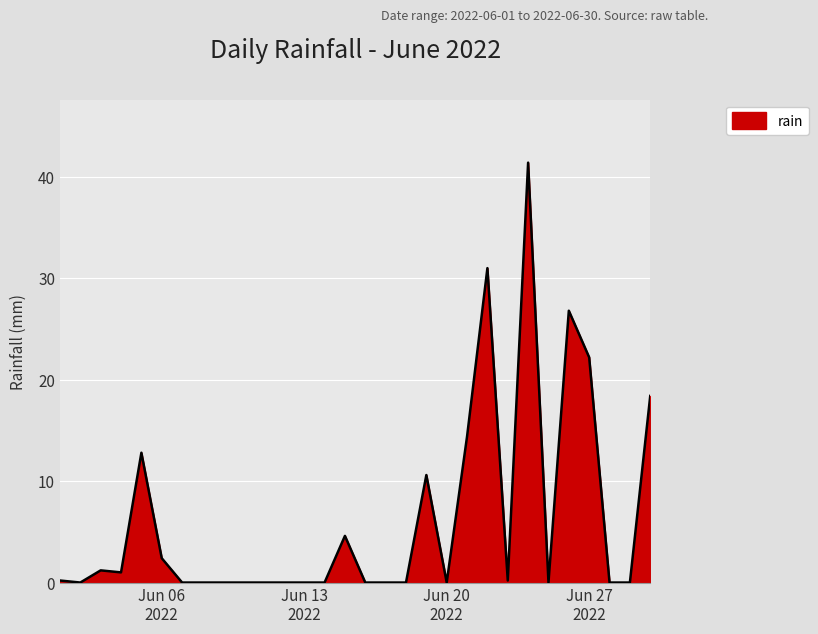

What is the greatest value displayed?

41.4